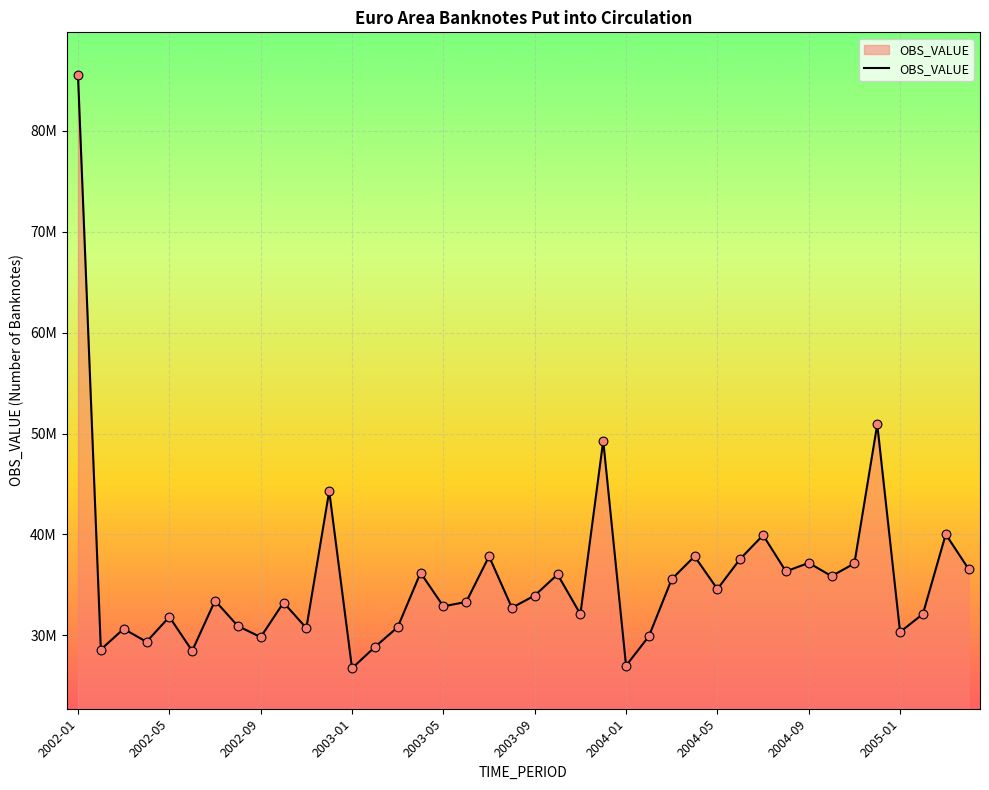

Is this an area chart (filled region under the line)?

Yes